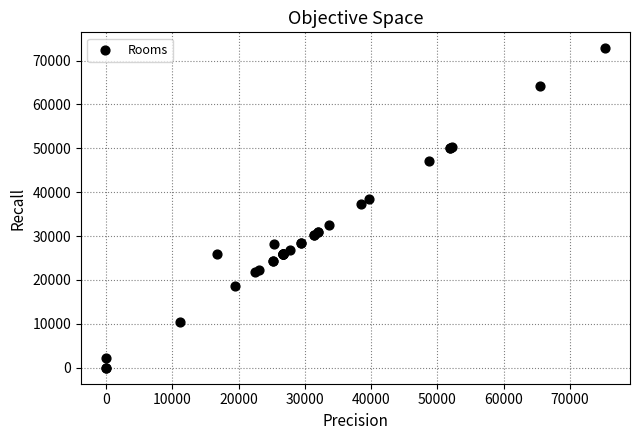

What Y value in the scatter plot is closest to 36402?

37229.8